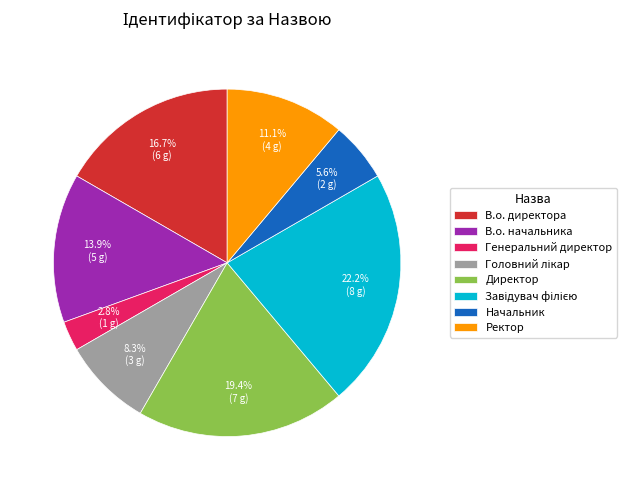

To the nearest percent, what is the average slice percentage?

12%